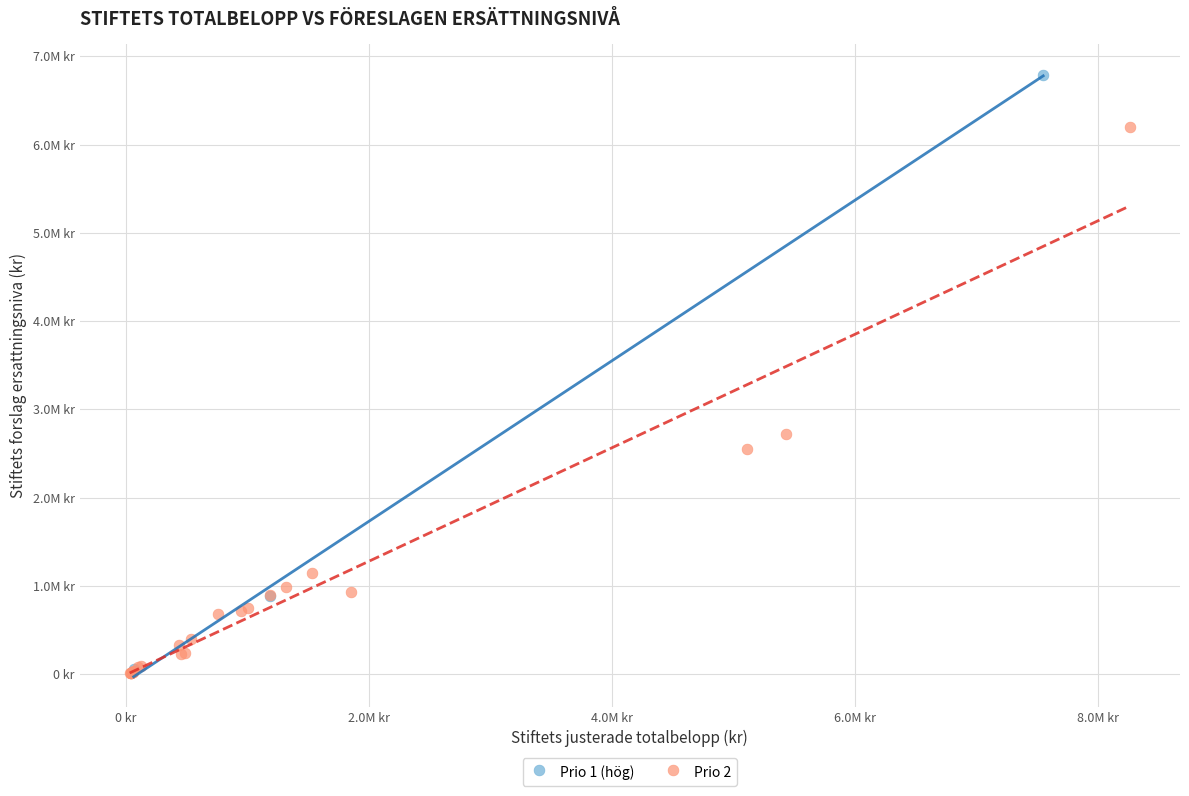

What are all the series names shown in the legend?

Prio 1 (hög), Prio 2